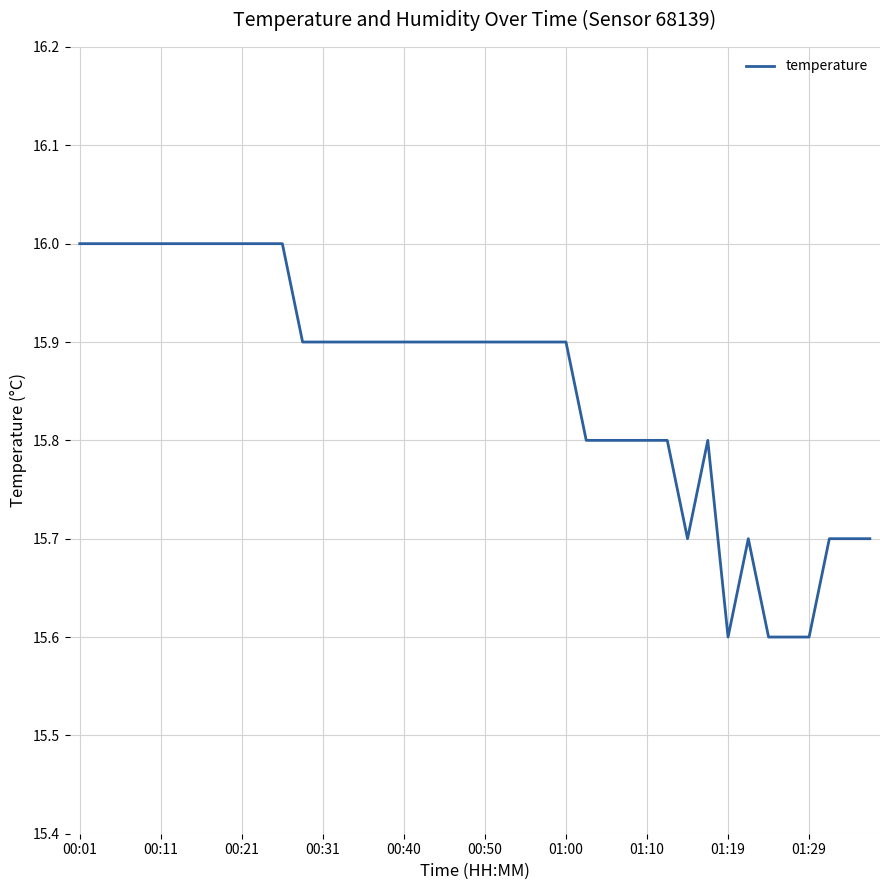

What is the smallest value displayed?

15.6